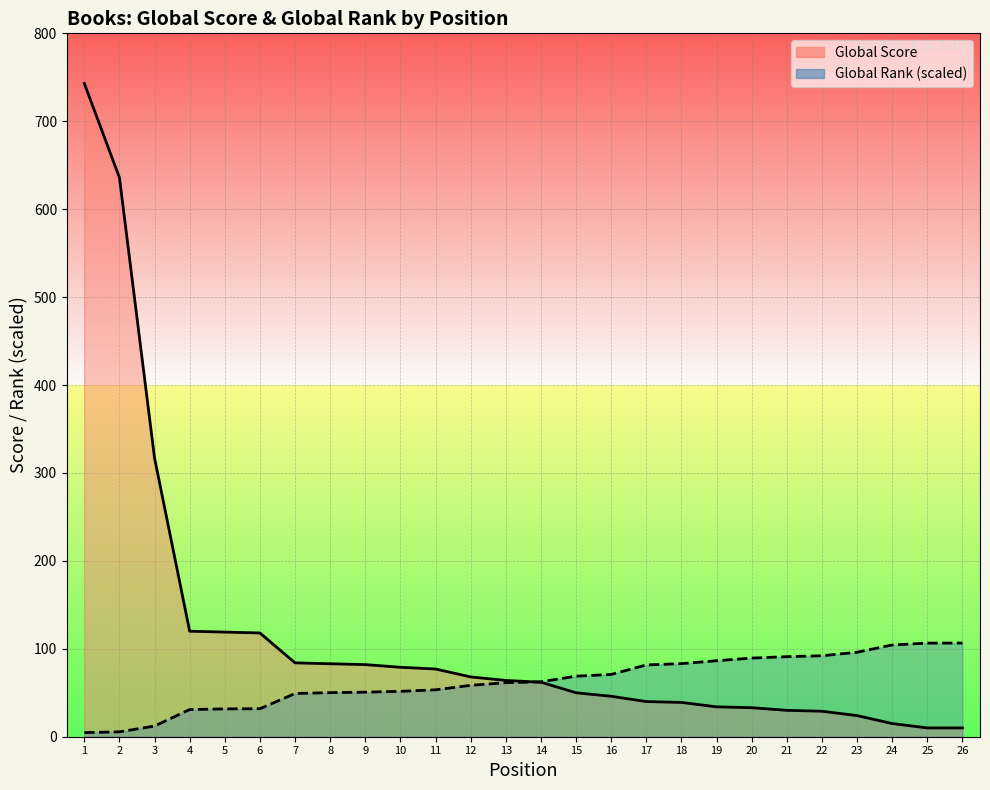

Rank the series at 21 from lowest to highest value.

Global Score, Global Rank (scaled)